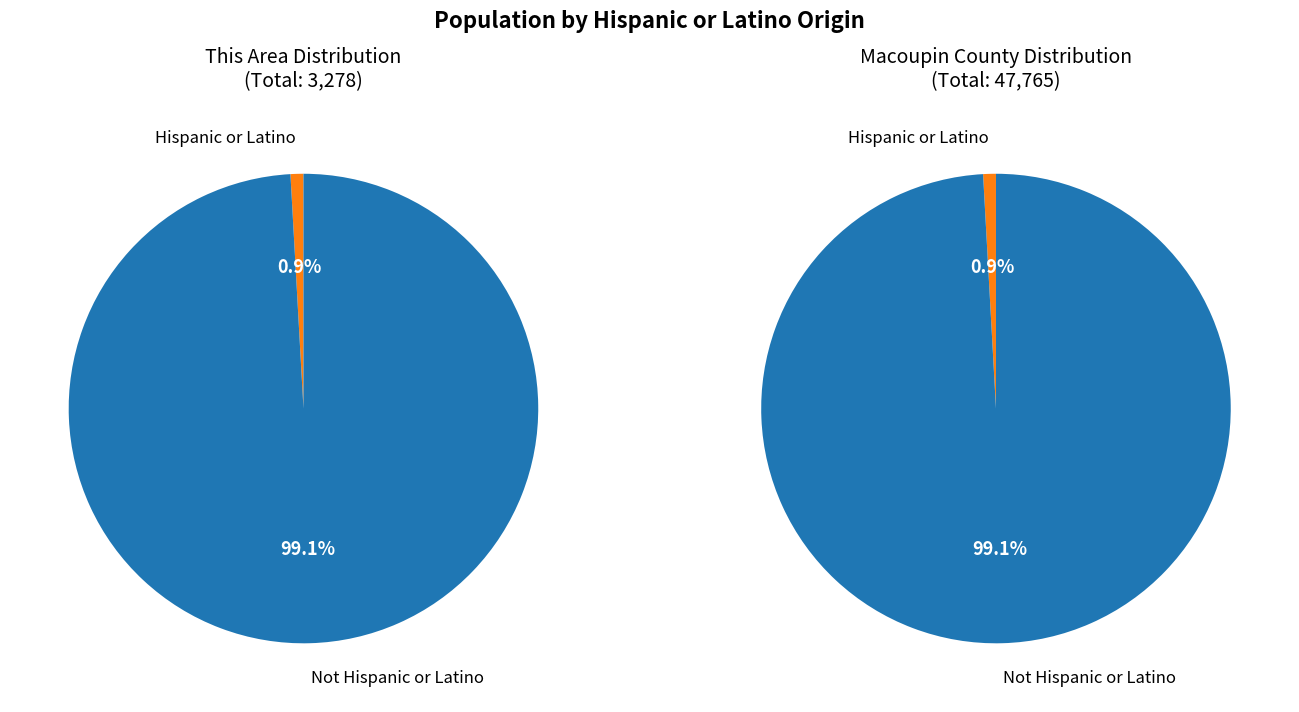

Is it true that Hispanic or Latino is 14% of the pie?

False